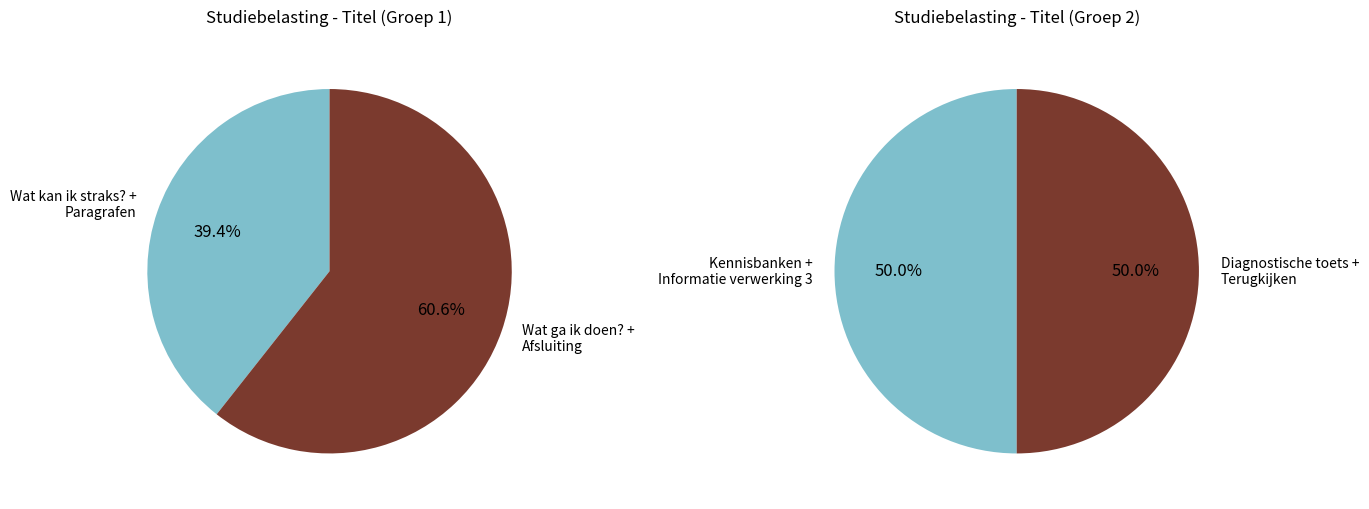

Combined, do Informatie verwerking 3 and Paragrafen account for over 50%?

No